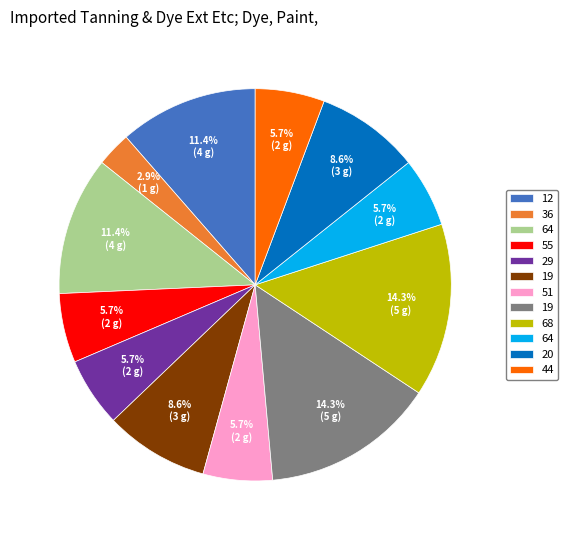

Is there a majority slice in this chart?

No